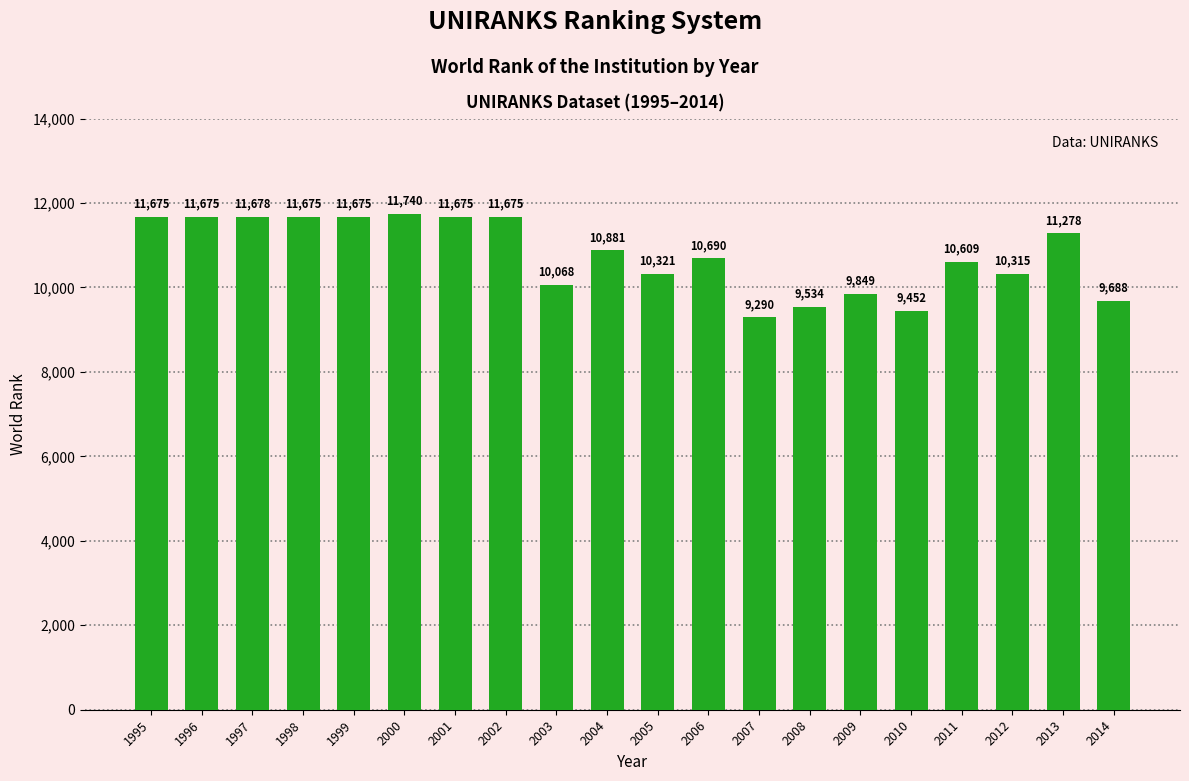

Reading left to right, list all the values displayed in this chart.

11675	11675	11678	11675	11675	11740	11675	11675	10068	10881	10321	10690	9290	9534	9849	9452	10609	10315	11278	9688